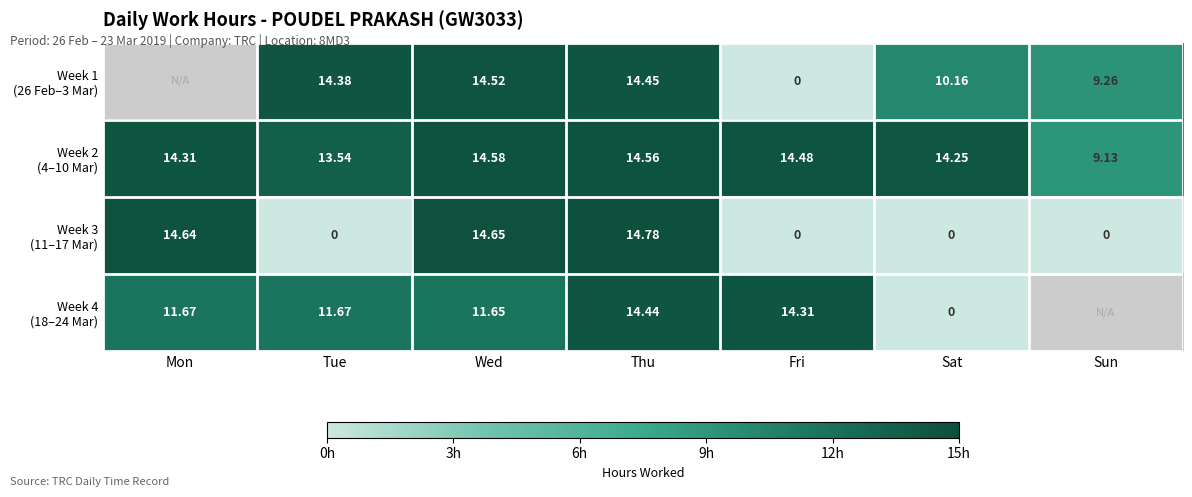

The value of Week 4 (18–24 Mar) at Thu is 6.0. True or false?

False